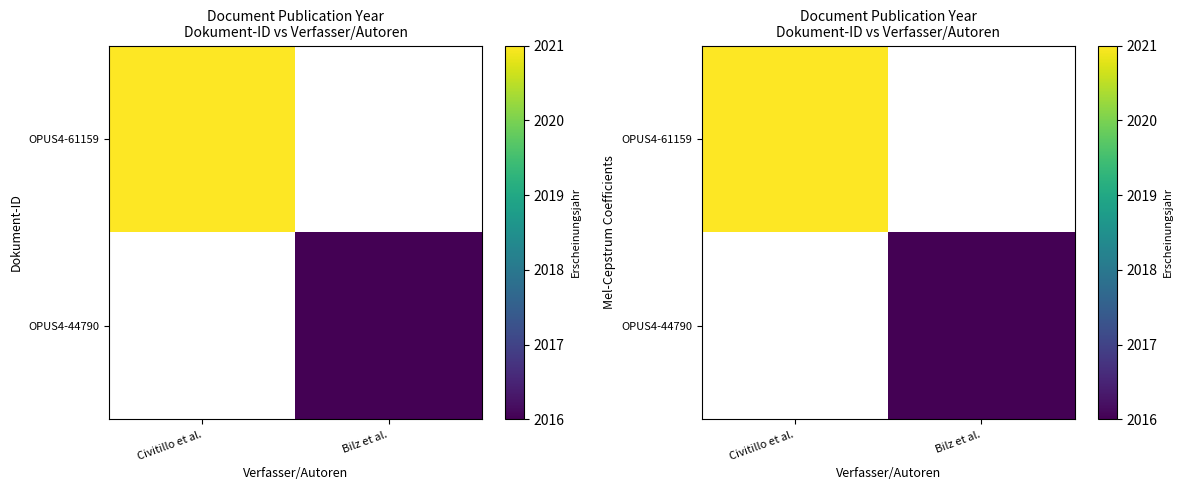

What is the highest value of the OPUS4-61159 series?

2021.0